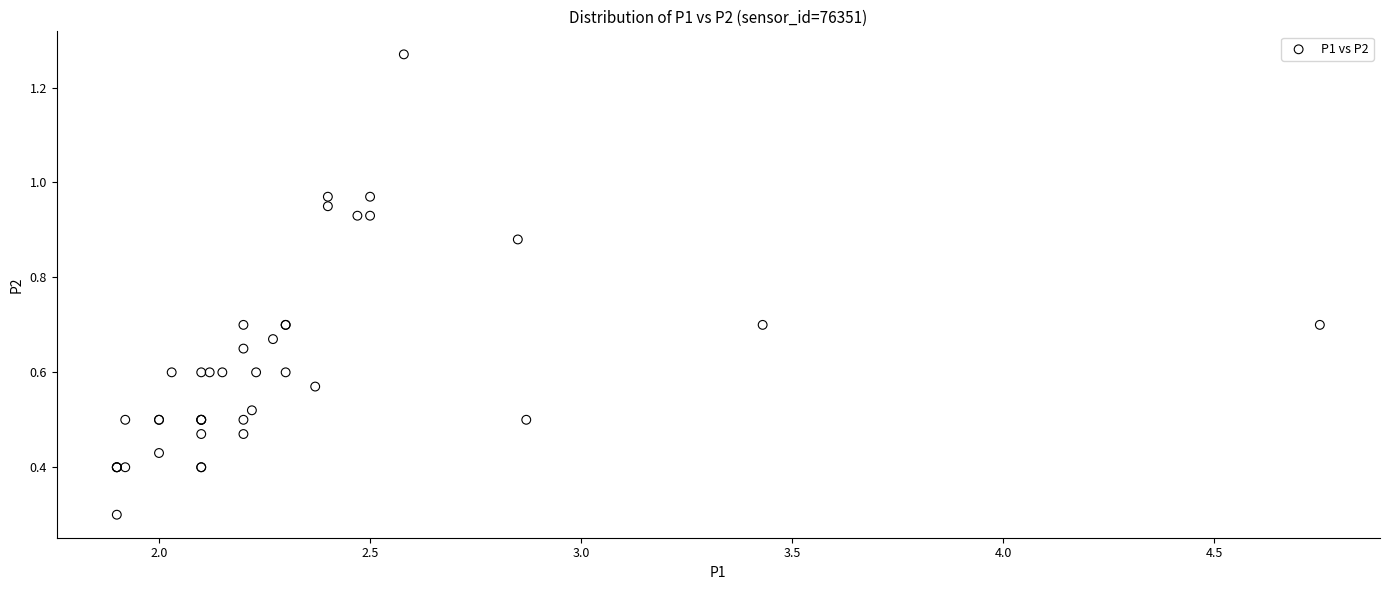

What Y value in the scatter plot is closest to 0?

0.3